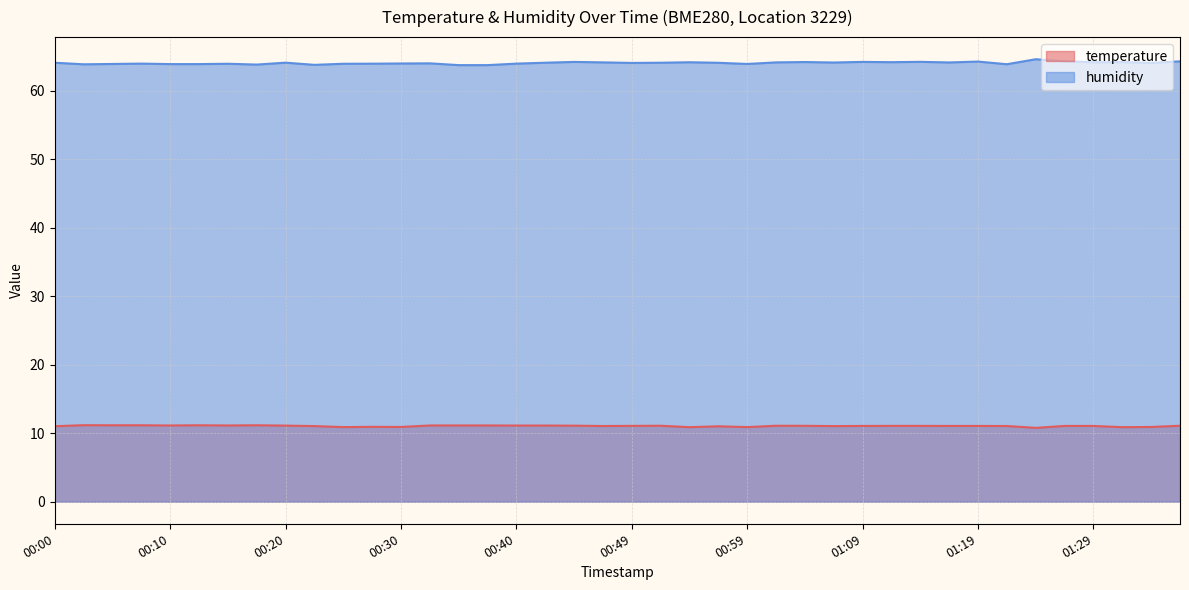

True or false: temperature and humidity intersect in this chart.

False